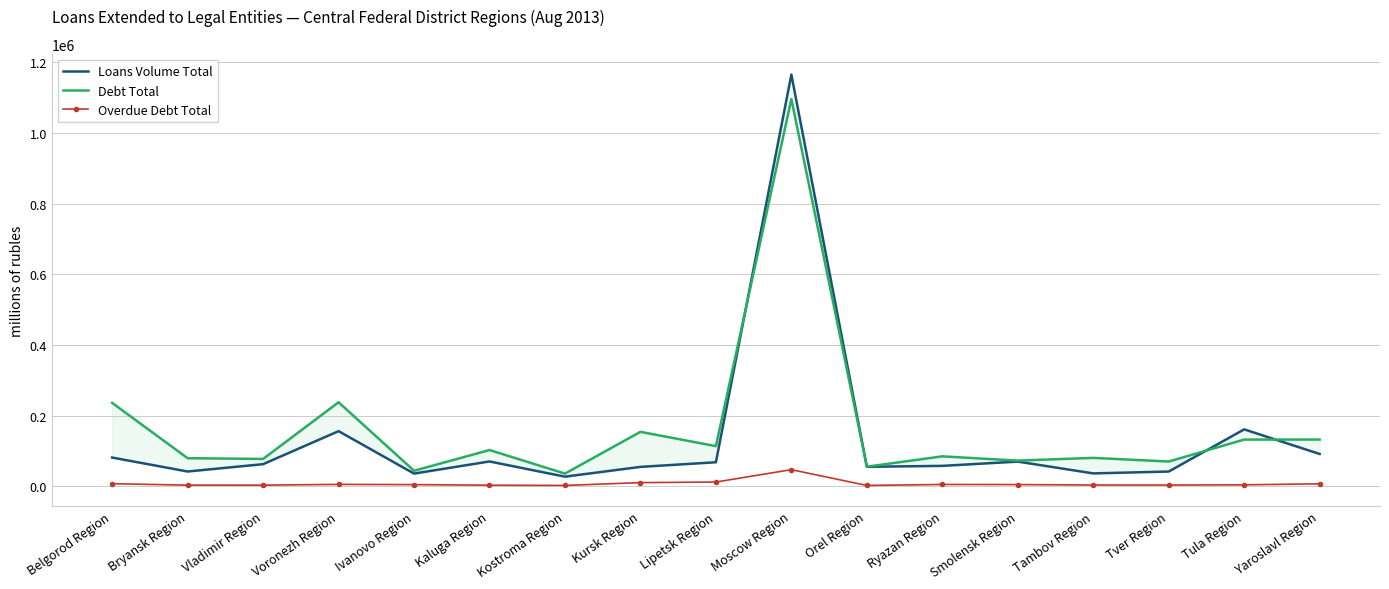

True or false: Debt Total has a value of 36137 at Kostroma Region.

True